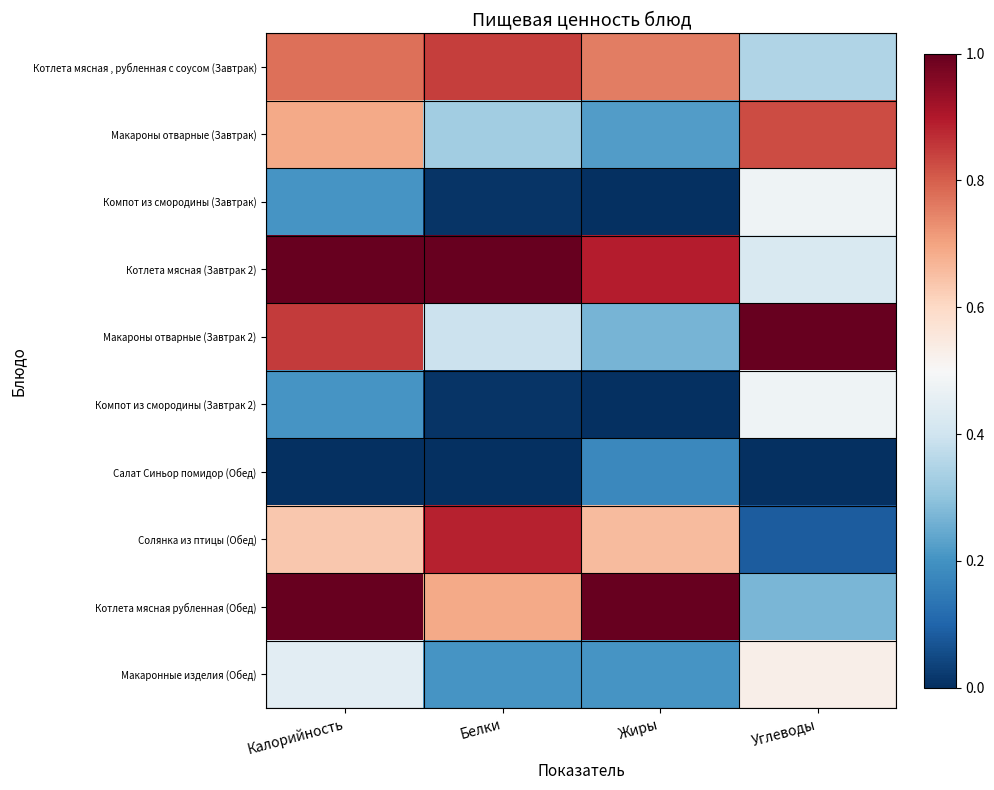

Reading left to right, extract all data points from this chart.

Котлета мясная , рубленная с соусом (Завтрак): Калорийность=0.8	Белки=0.8	Жиры=0.8	Углеводы=0.4
Макароны отварные (Завтрак): Калорийность=0.7	Белки=0.3	Жиры=0.2	Углеводы=0.8
Компот из смородины (Завтрак): Калорийность=0.2	Белки=0.0	Жиры=0.0	Углеводы=0.5
Котлета мясная (Завтрак 2): Калорийность=1.0	Белки=1.0	Жиры=0.9	Углеводы=0.4
Макароны отварные (Завтрак 2): Калорийность=0.8	Белки=0.4	Жиры=0.3	Углеводы=1.0
Компот из смородины (Завтрак 2): Калорийность=0.2	Белки=0.0	Жиры=0.0	Углеводы=0.5
Салат Синьор помидор (Обед): Калорийность=0.0	Белки=0.0	Жиры=0.2	Углеводы=0.0
Солянка из птицы (Обед): Калорийность=0.6	Белки=0.9	Жиры=0.7	Углеводы=0.1
Котлета мясная рубленная (Обед): Калорийность=1.0	Белки=0.7	Жиры=1.0	Углеводы=0.3
Макаронные изделия (Обед): Калорийность=0.4	Белки=0.2	Жиры=0.2	Углеводы=0.5